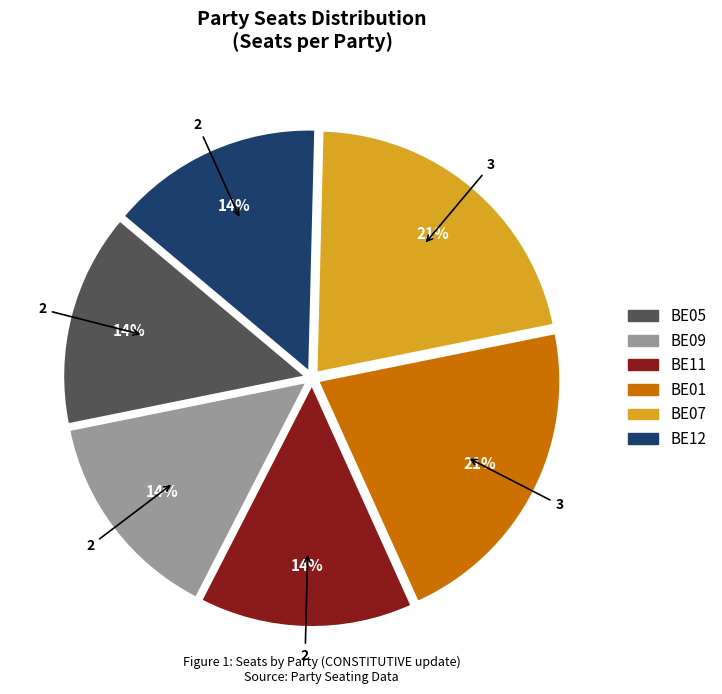

True or false: BE09 accounts for 14% of the total.

True